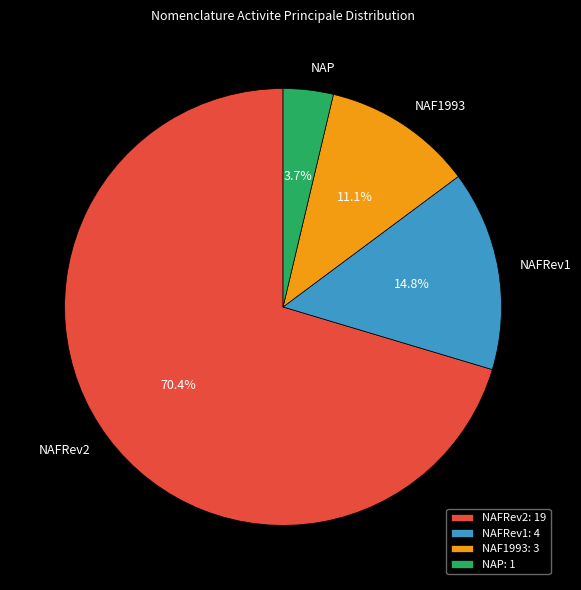

Is NAFRev2 the majority of the pie?

Yes